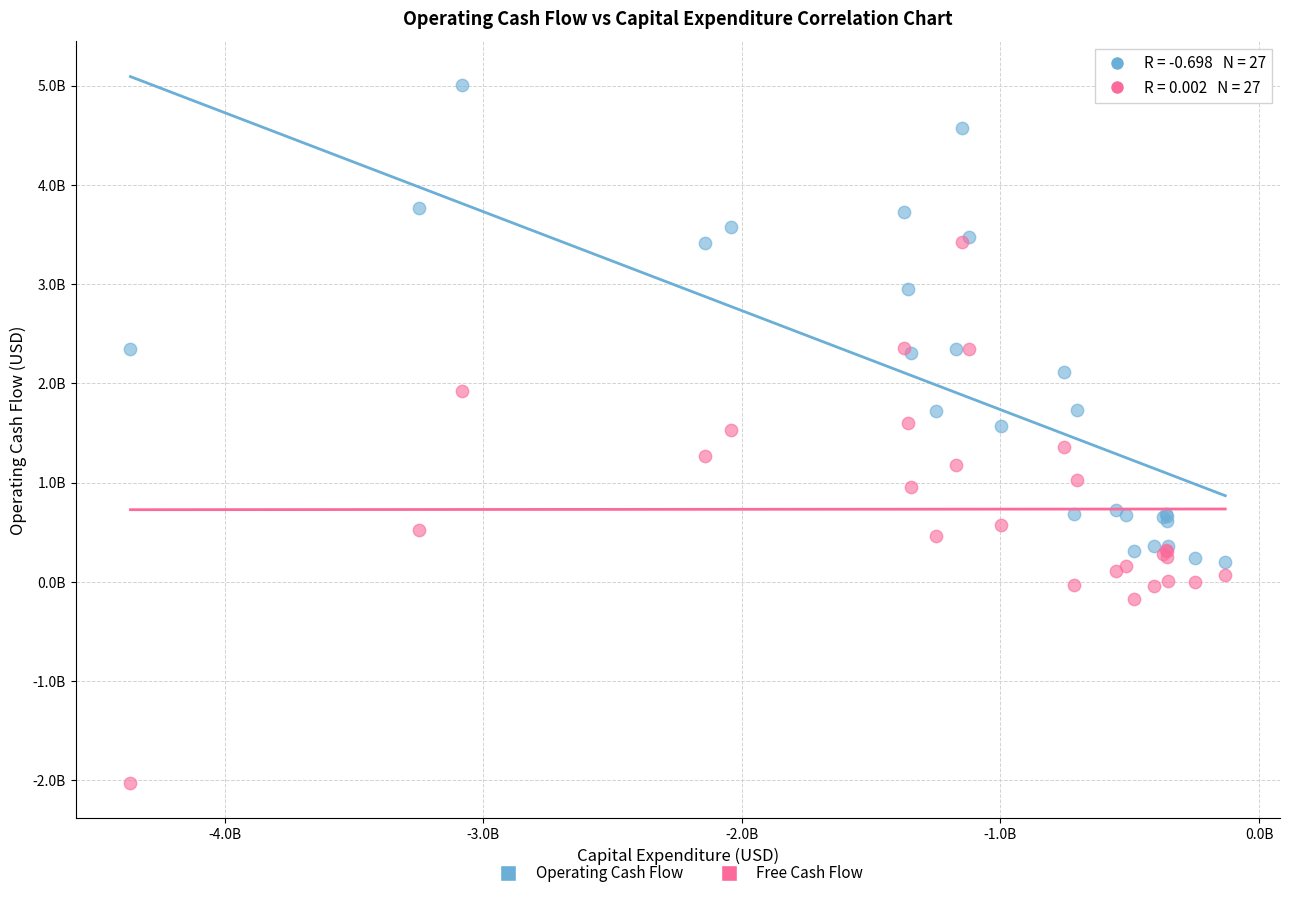

Which series has the widest spread of Y values?

Free Cash Flow